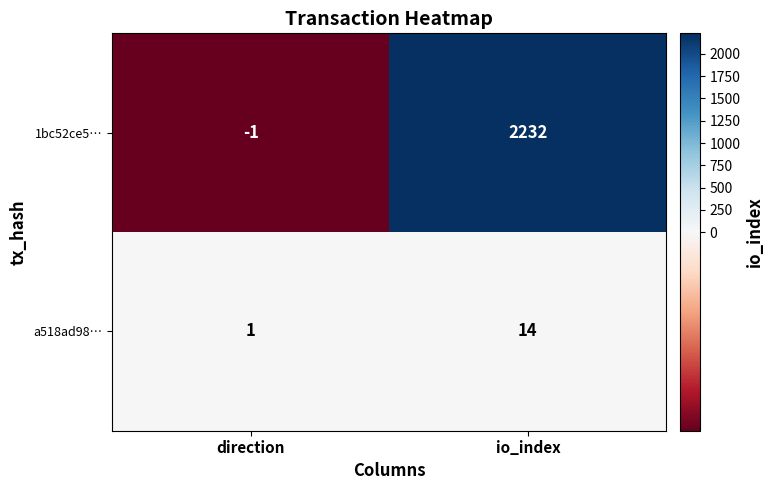

What is the difference between the a518ad98… values at io_index and direction?

13